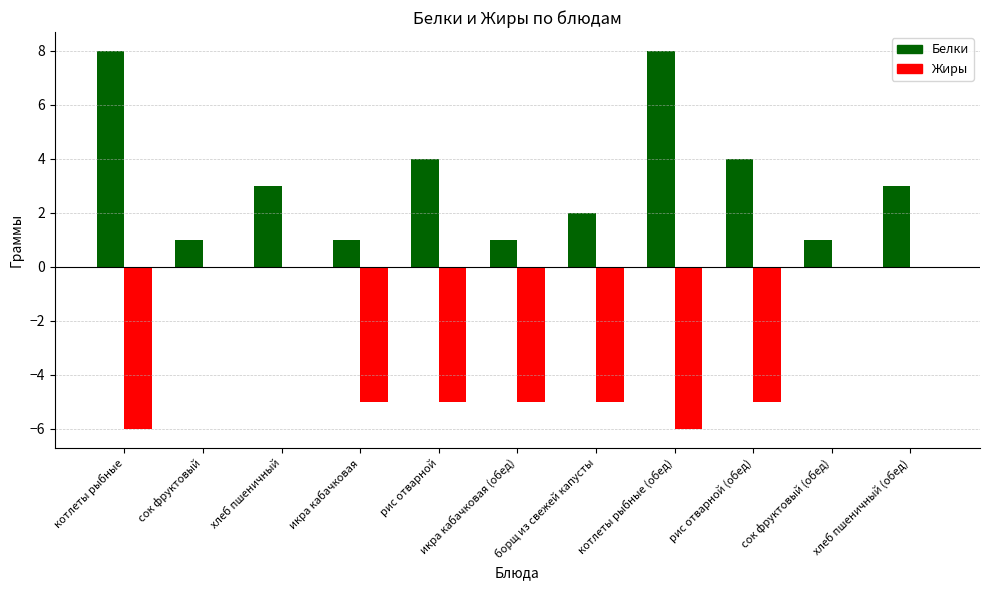

Reading left to right, transcribe all the data shown in this chart.

Белки: котлеты рыбные=8	сок фруктовый=1	хлеб пшеничный=3	икра кабачковая=1	рис отварной=4	икра кабачковая (обед)=1	борщ из свежей капусты=2	котлеты рыбные (обед)=8	рис отварной (обед)=4	сок фруктовый (обед)=1	хлеб пшеничный (обед)=3
Жиры: котлеты рыбные=-6	сок фруктовый=0	хлеб пшеничный=0	икра кабачковая=-5	рис отварной=-5	икра кабачковая (обед)=-5	борщ из свежей капусты=-5	котлеты рыбные (обед)=-6	рис отварной (обед)=-5	сок фруктовый (обед)=0	хлеб пшеничный (обед)=0